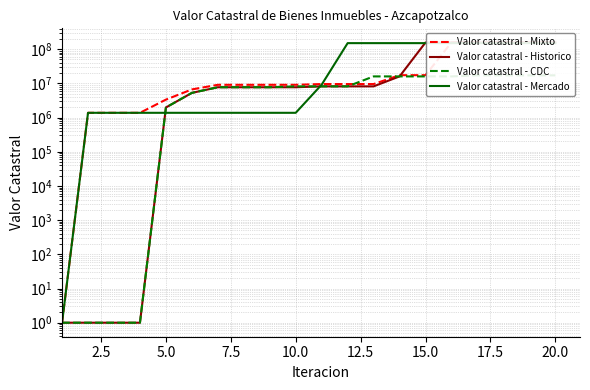

Reading left to right, transcribe all the data shown in this chart.

Valor catastral - Mixto: 1.0	1378569.6	1378569.6	1378569.6	3351970.8	6654814.2	9089558.3	9089558.3	9089558.3	9089558.3	9559613.3	9559613.3	9559613.3	17380080.5	17380080.5	158621352.3	158621352.3	158621352.3	158621352.3	158621352.3
Valor catastral - Historico: 1.0	1.0	1.0	1.0	1973402.2	5276245.5	7710989.7	7710989.7	7710989.7	7710989.7	8181044.7	8181044.7	8181044.7	16001511.9	157242783.7	157242783.7	157242783.7	157242783.7	158432326.9	158432326.9
Valor catastral - CDC: 1.0	1.0	1.0	1.0	1973402.2	5276245.5	7710989.7	7710989.7	7710989.7	8181044.7	8181044.7	8181044.7	16001511.9	16001511.9	16001511.9	16001511.9	17191055.1	17191055.1	17191055.1	17191055.1
Valor catastral - Mercado: 1.0	1378569.6	1378569.6	1378569.6	1378569.6	1378569.6	1378569.6	1378569.6	1378569.6	1378569.6	9199036.9	150440308.7	150440308.7	150440308.7	150440308.7	150440308.7	150440308.7	150440308.7	150440308.7	150440308.7